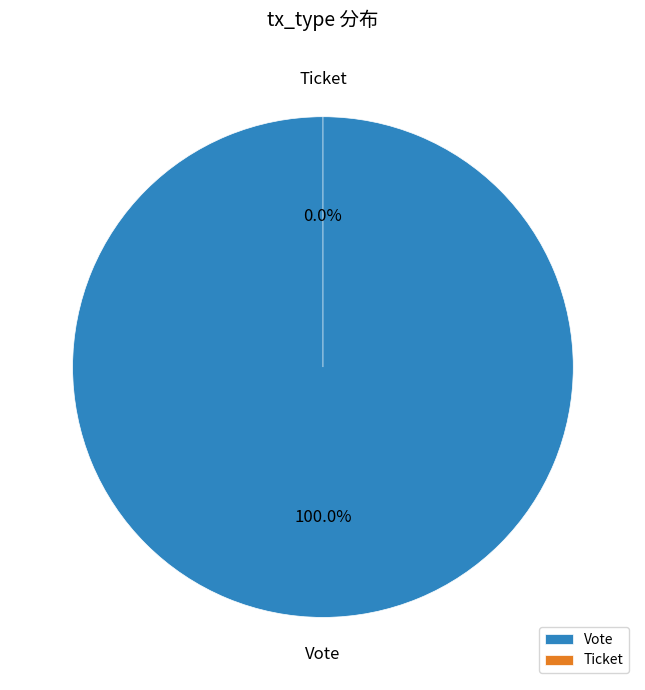

Rank the categories by value from highest to lowest.

Vote, Ticket